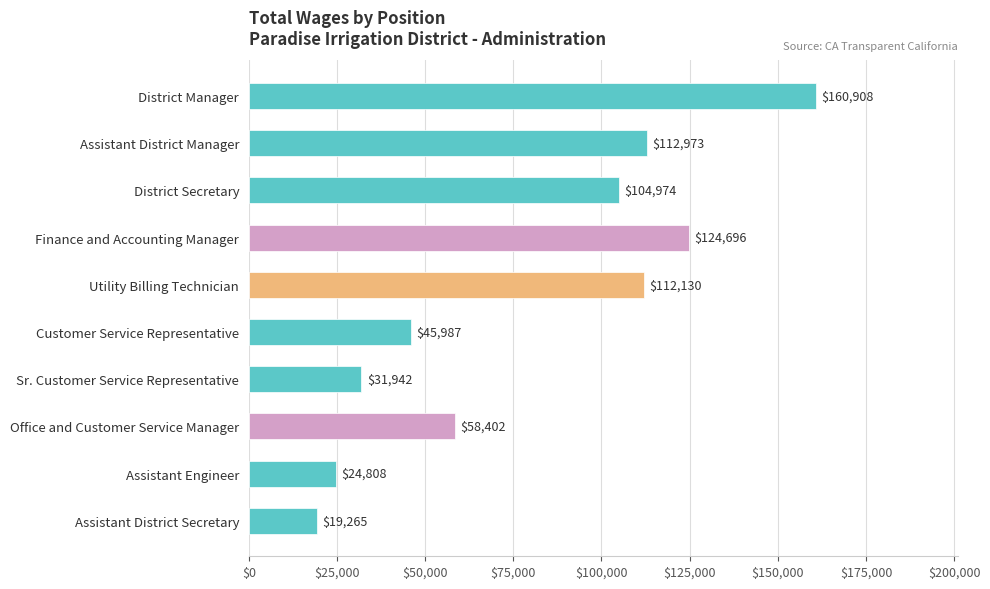

True or false: the data shows 104974 at District Secretary.

True